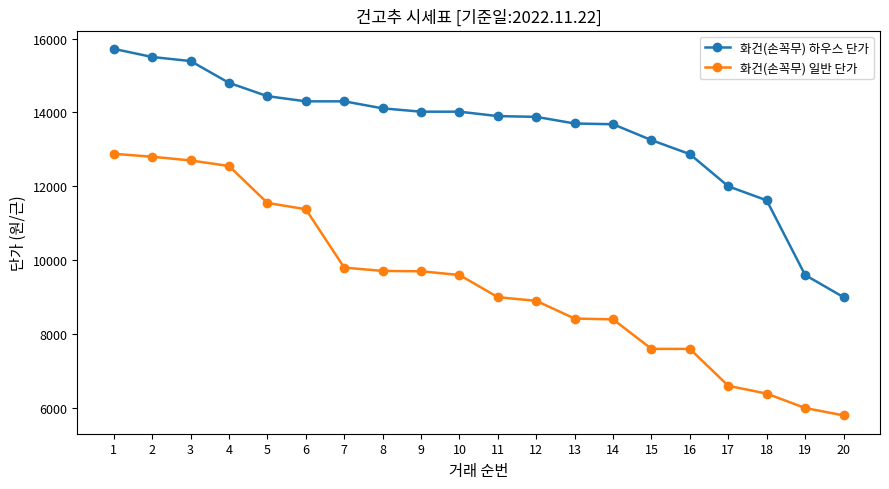

Where does the 화건(손꼭무) 일반 단가 series first go above 9600?

1